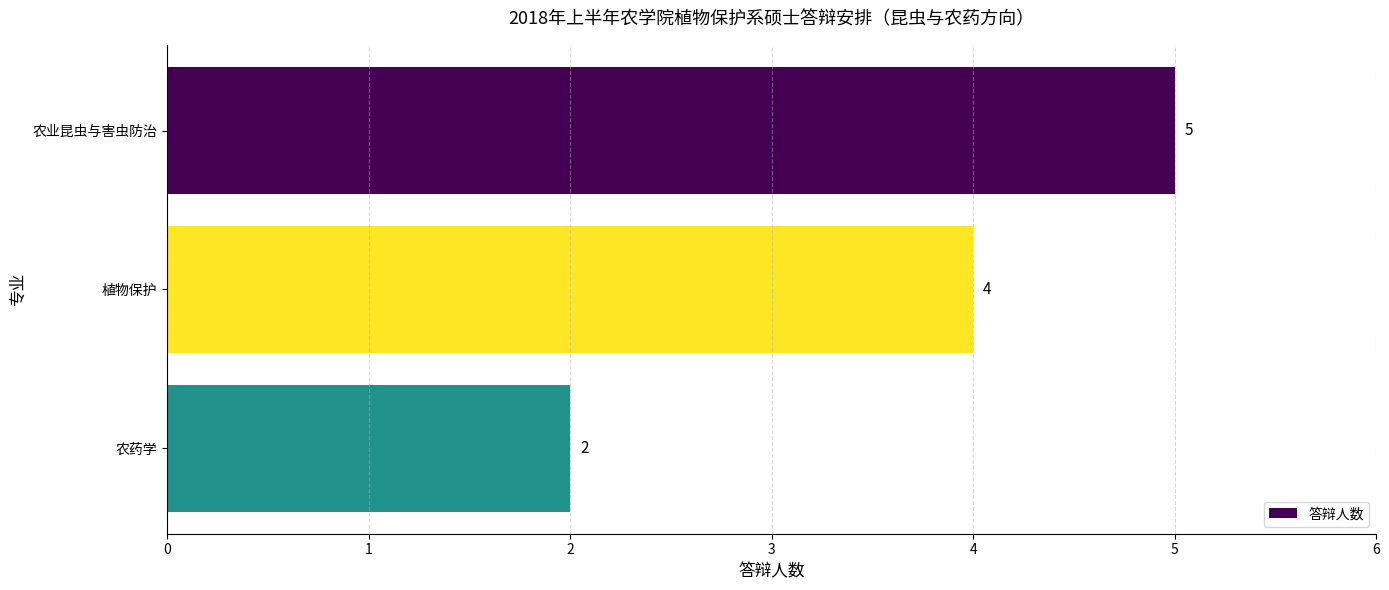

Rank the categories by value from lowest to highest.

农药学, 植物保护, 农业昆虫与害虫防治